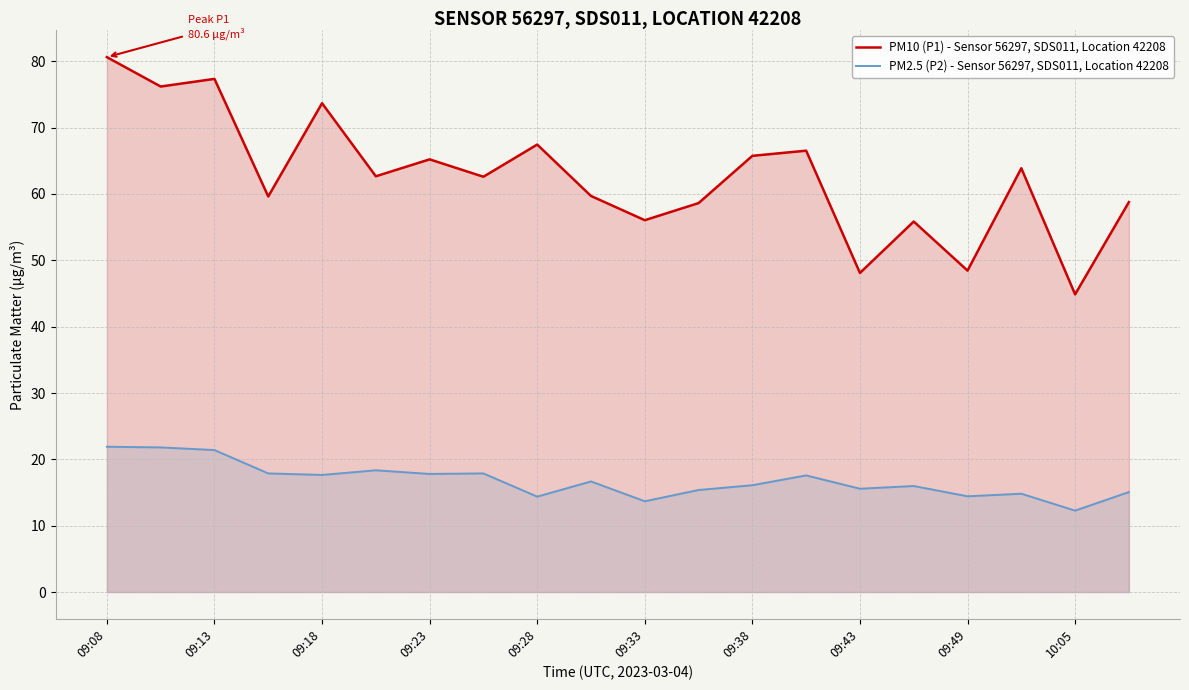

Rank the series by their average value, from highest to lowest.

PM10 (P1) - Sensor 56297, SDS011, Location 42208, PM2.5 (P2) - Sensor 56297, SDS011, Location 42208